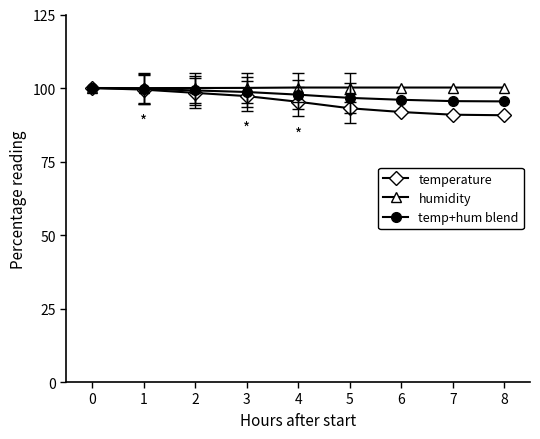

What is the sum of all temp+hum blend values?

878.9